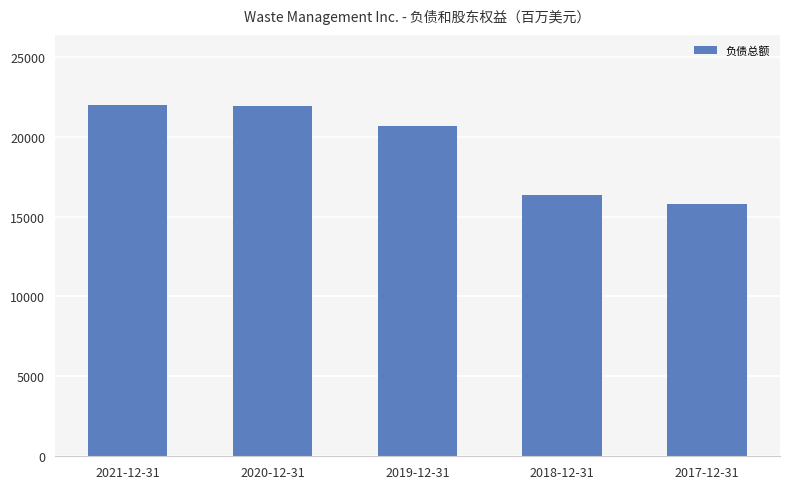

What is the difference between the second highest and second lowest values?

5517